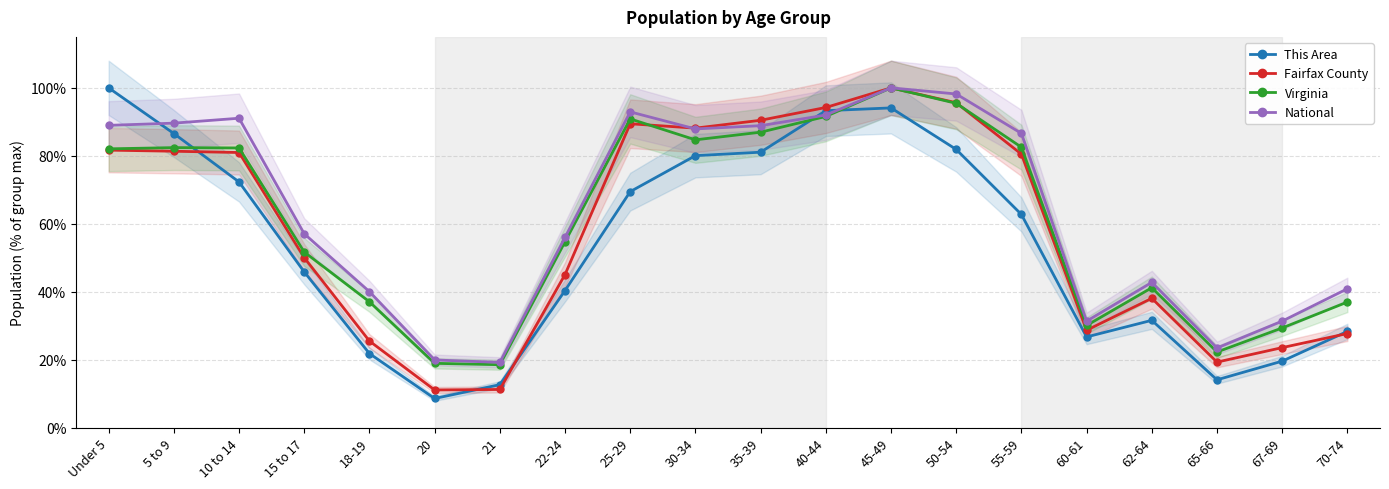

At which label does Virginia first exceed 82?

Under 5